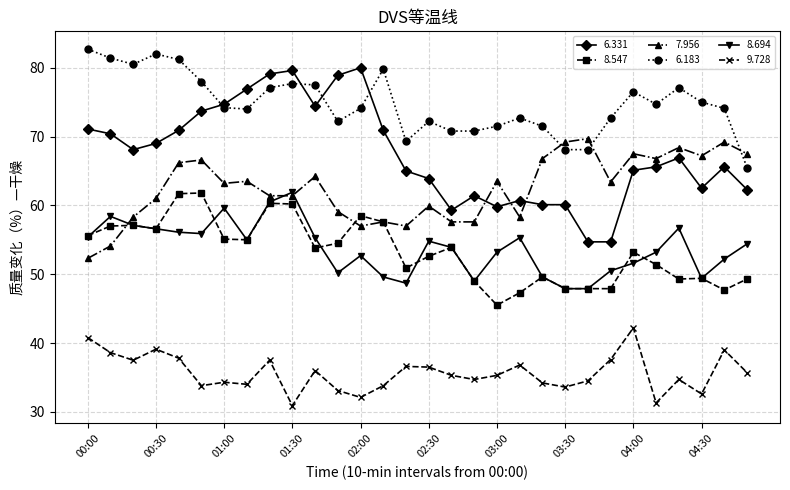

What is the greatest value displayed?

82.7